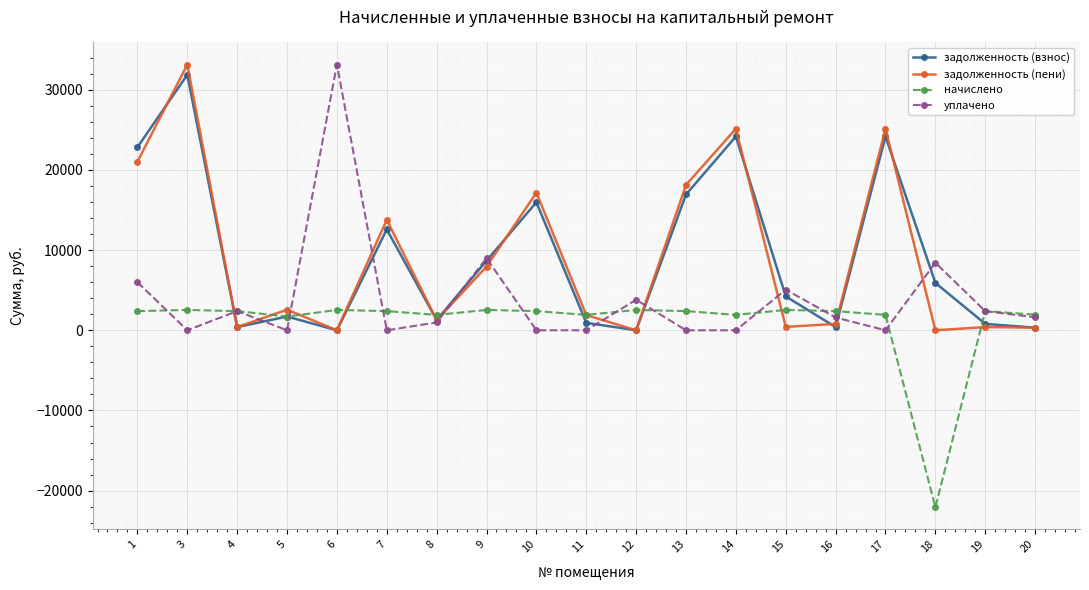

Is this an area chart (filled region under the line)?

No